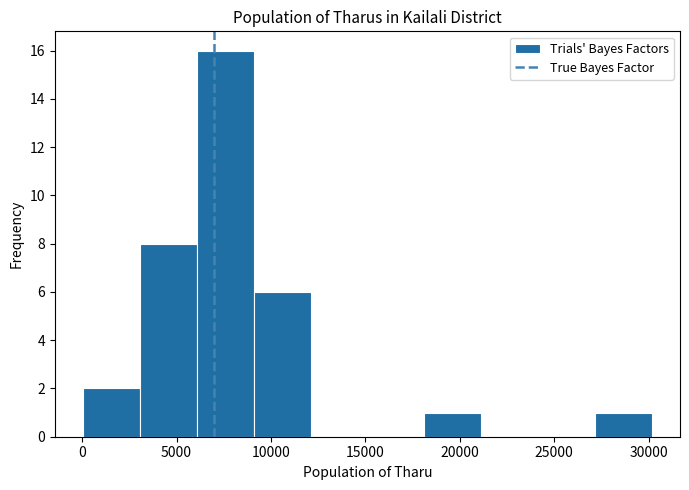

What is the height of the bar covering 0 to 3000 on the x-axis? Neither the bar edges nor the heights are printed on the chart, so give them approximately, as read against the axes.

2